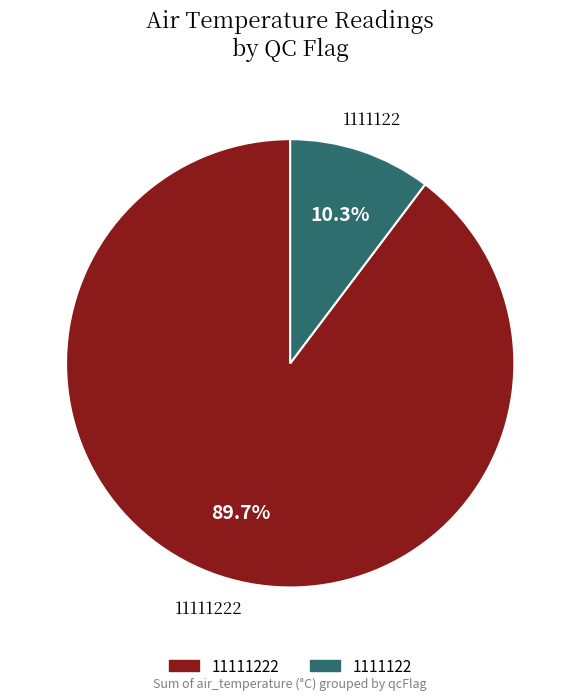

Is there a majority slice in this chart?

Yes